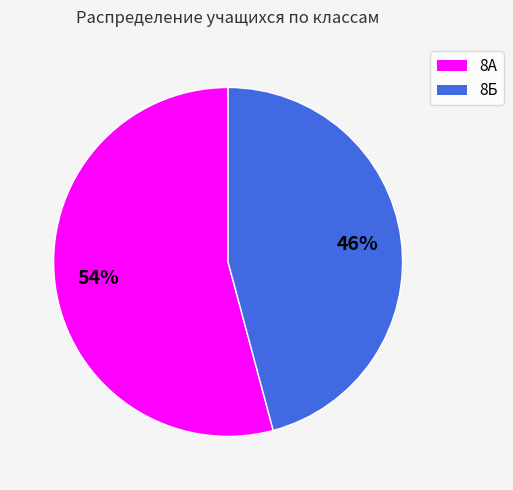

Is the sum of 8Б and 8А greater than half?

Yes